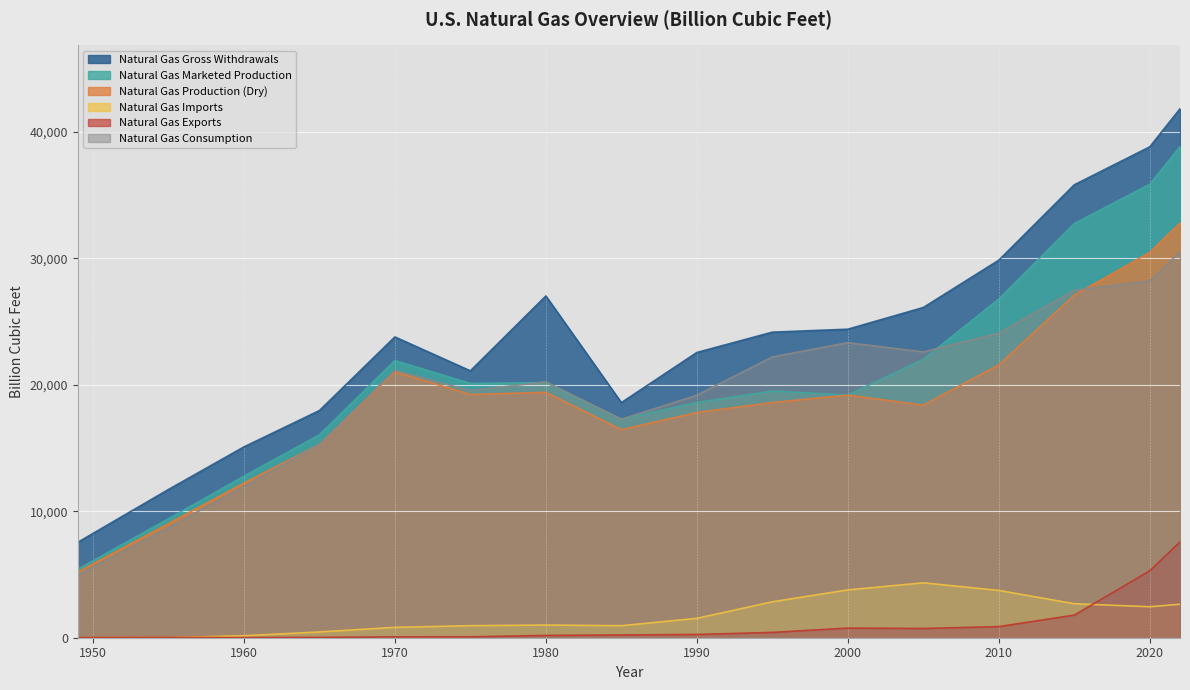

True or false: Natural Gas Exports has a value of 432.8 at 1990.

False